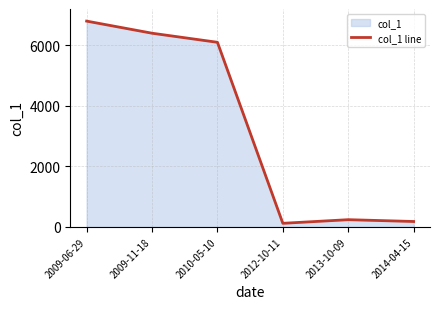

The value at 2010-05-10 is 8172. True or false?

False